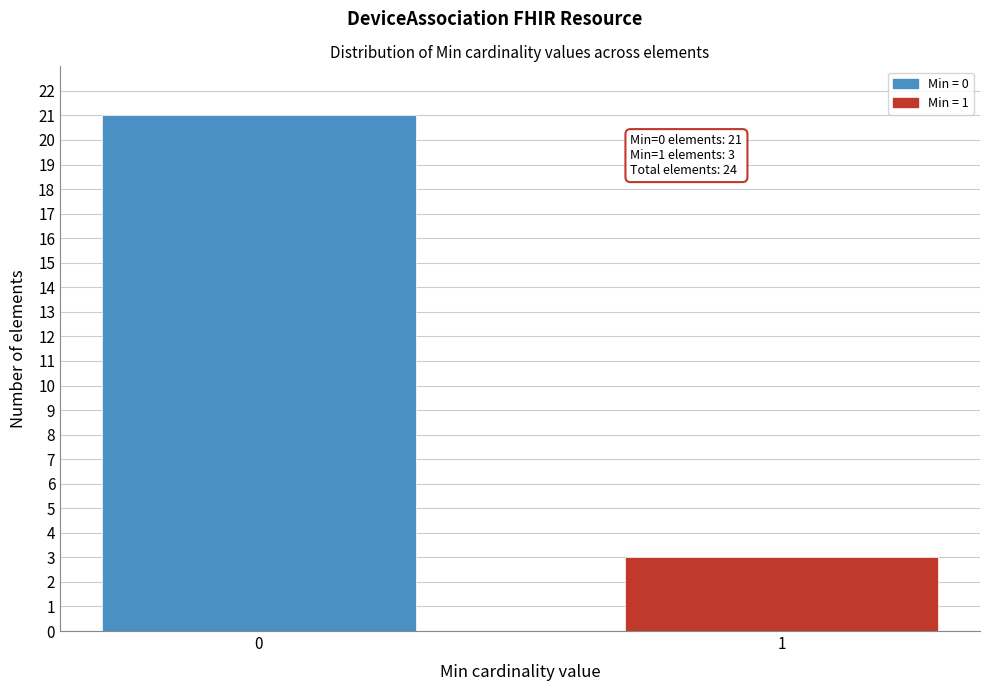

Reading left to right, what are all the values shown in this chart?

21	3